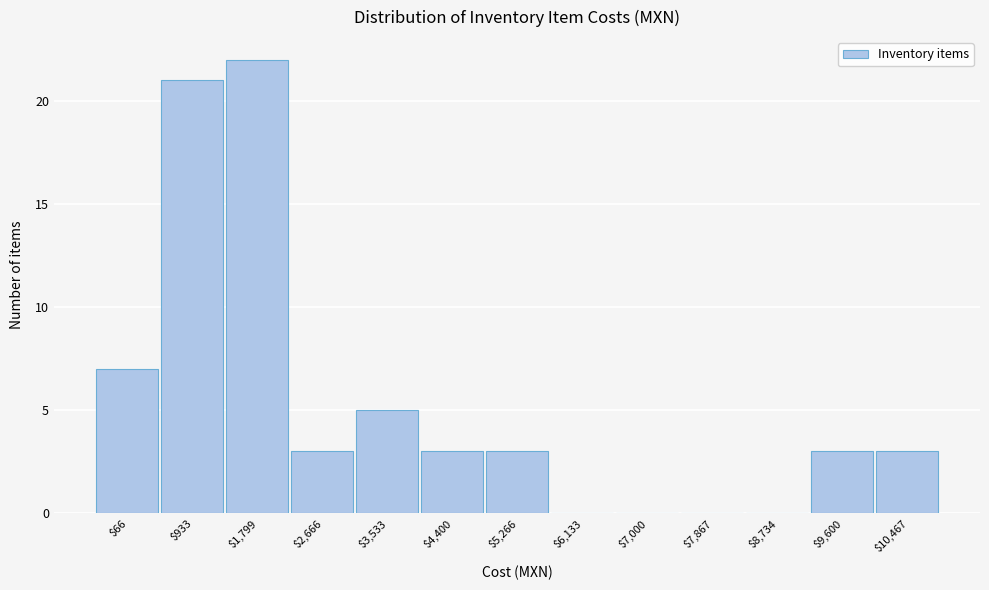

What is the approximate value at $9,600?

3